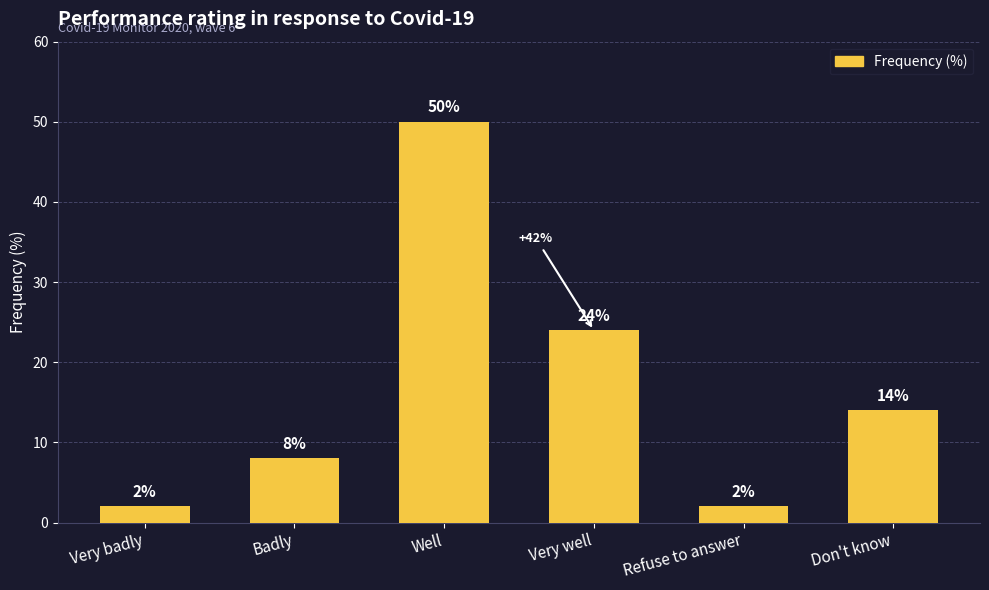

Are the bars horizontal?

No